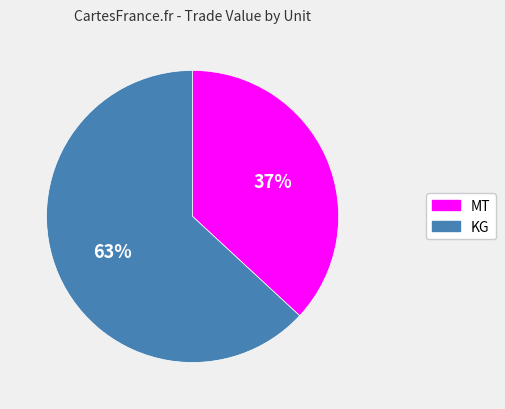

To the nearest percent, what portion does KG represent?

63%